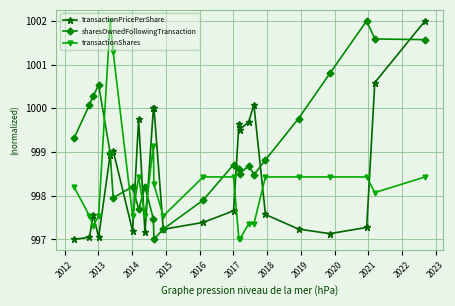

What is the greatest value displayed?

1002.0